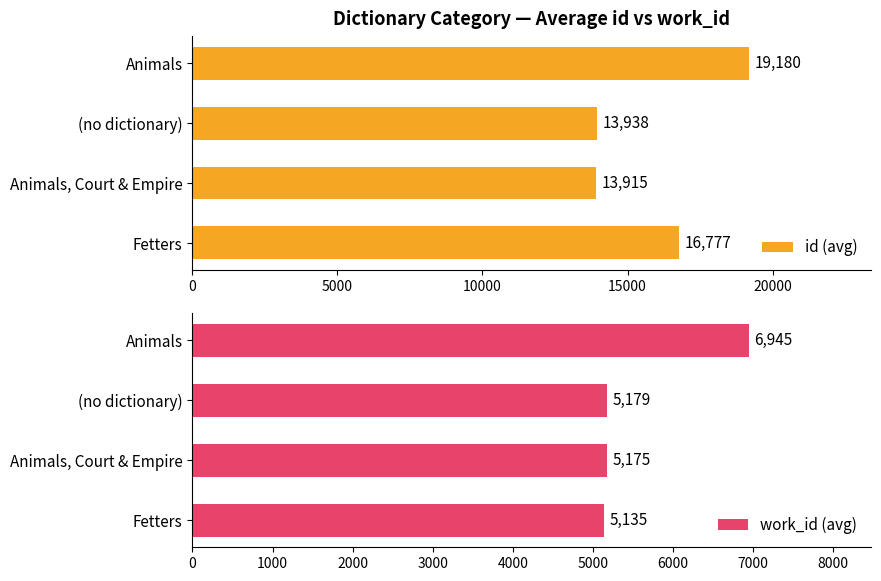

Which series has the widest spread of values?

id (avg)